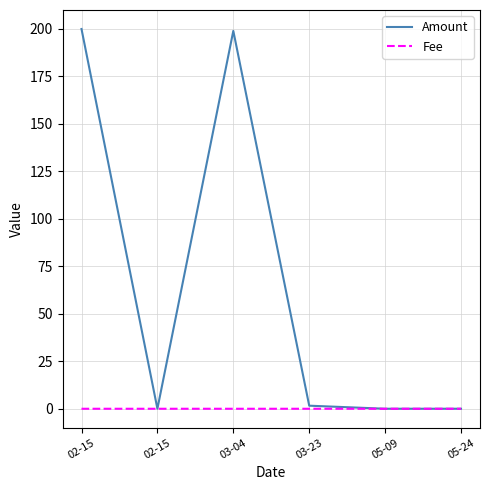

Where do Fee and Amount first cross each other?

02-15 and 02-15